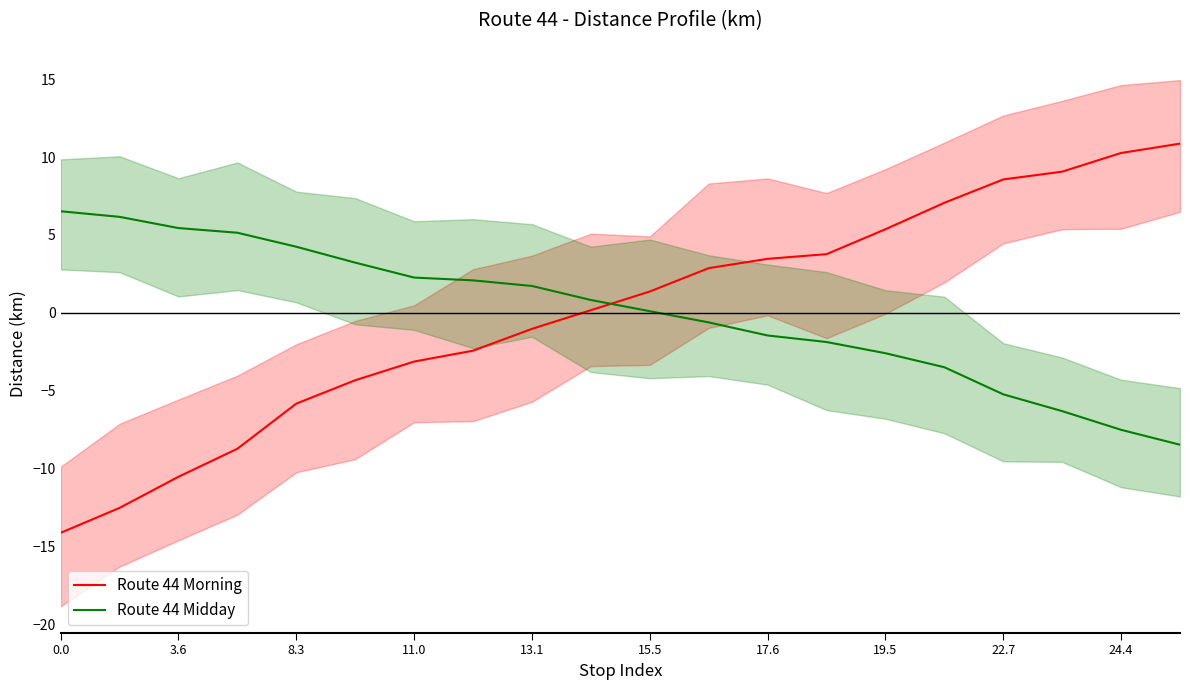

What is the greatest value displayed?

10.9